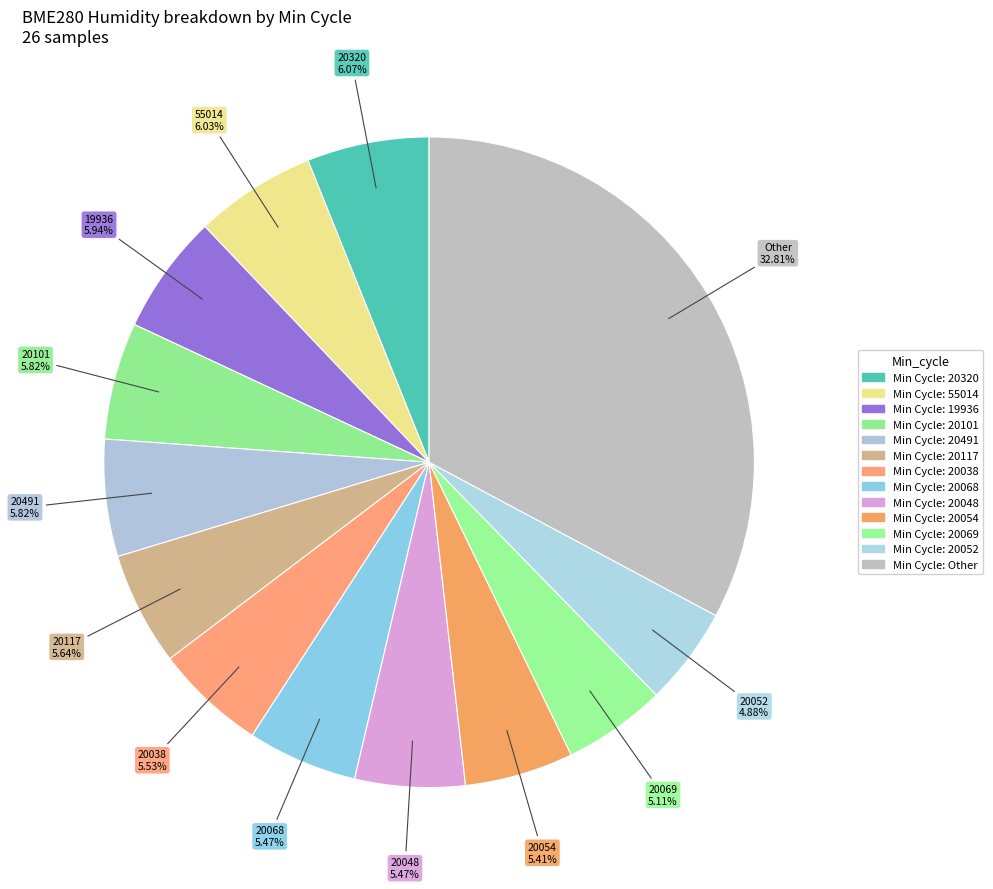

How many segments does this pie chart have?

13